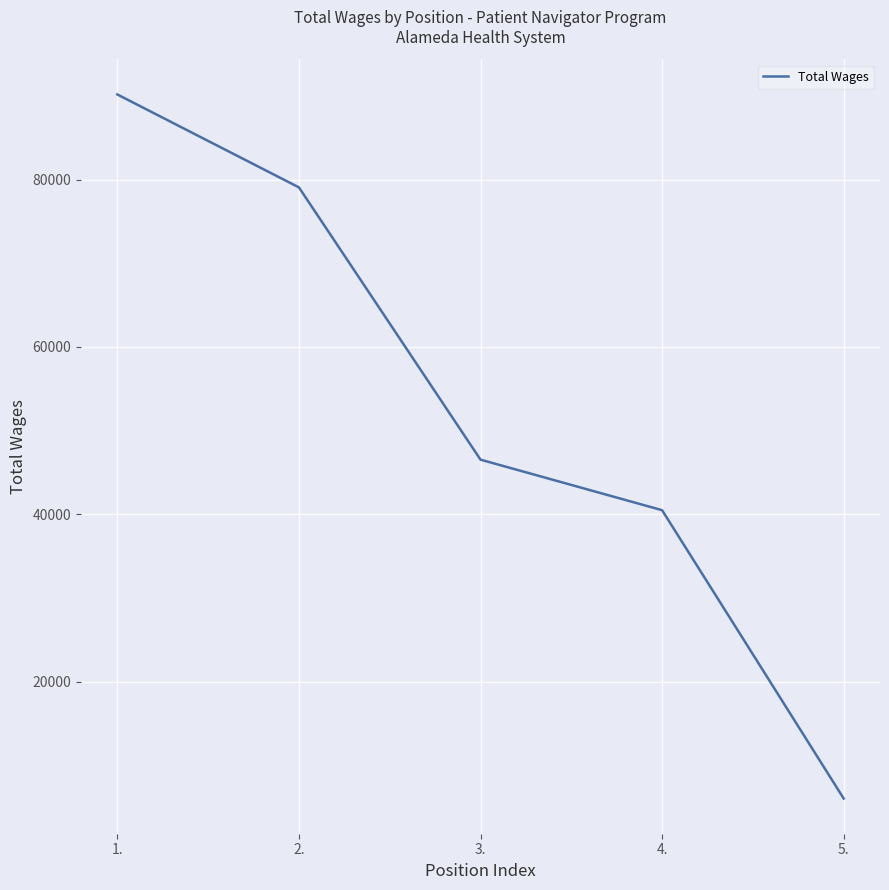

True or false: there are more than 1 points higher than both neighbors.

False